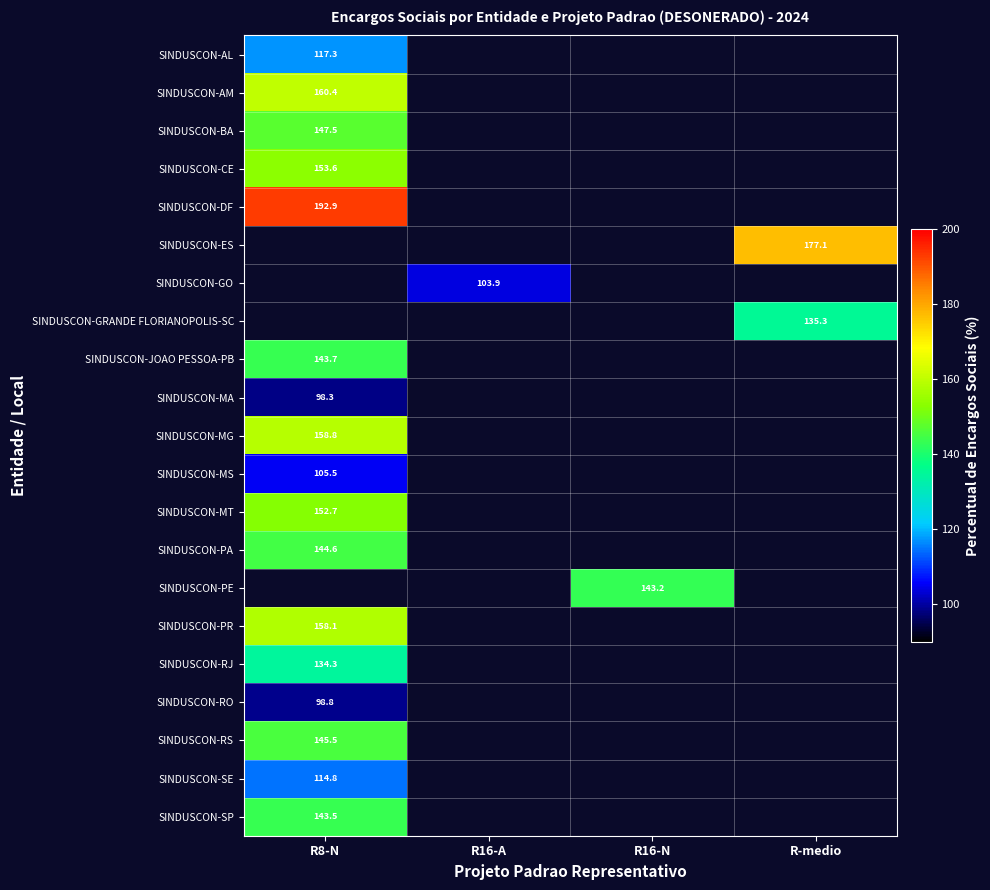

Which category has the lowest value in the SINDUSCON-JOAO PESSOA-PB series?

R8-N